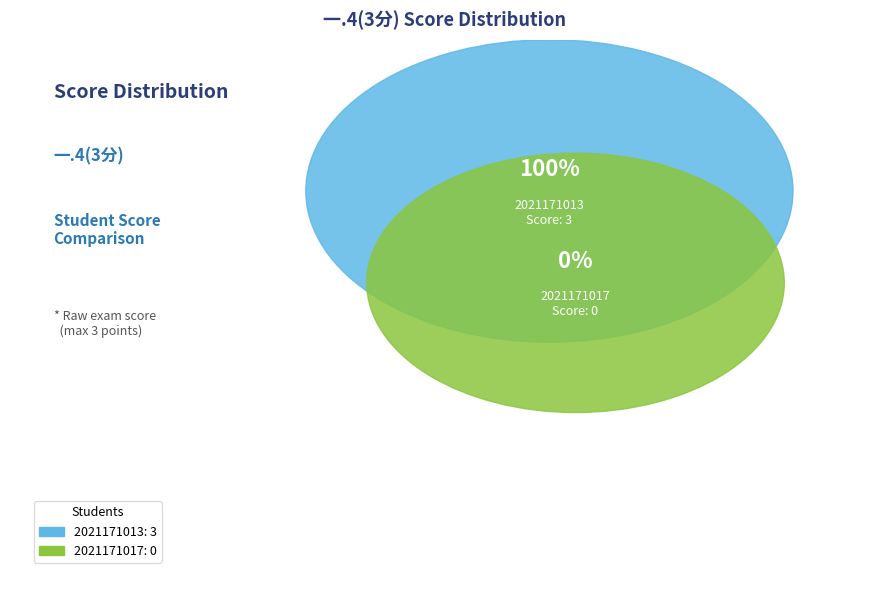

What is the smallest slice in the pie chart?

2021171017